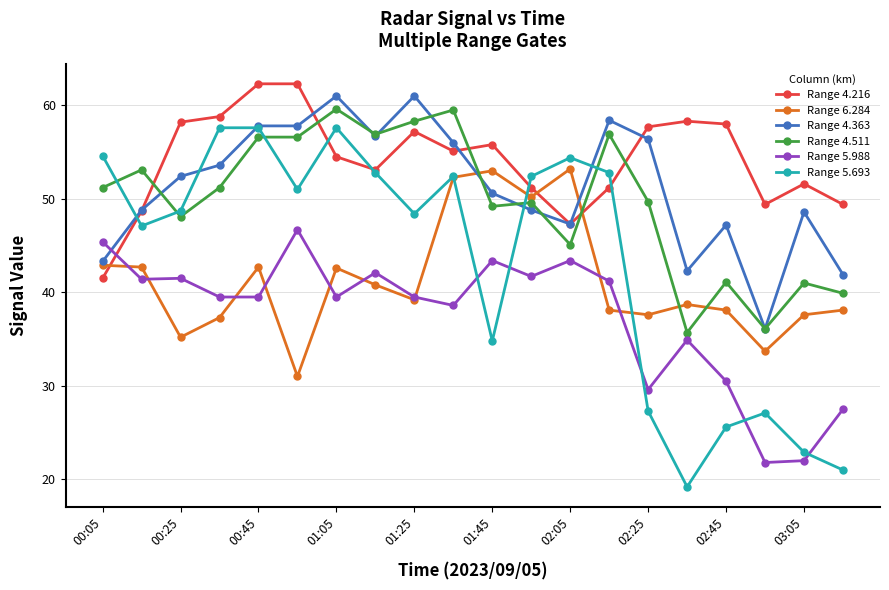

Which series has the widest spread of values?

Range 5.693